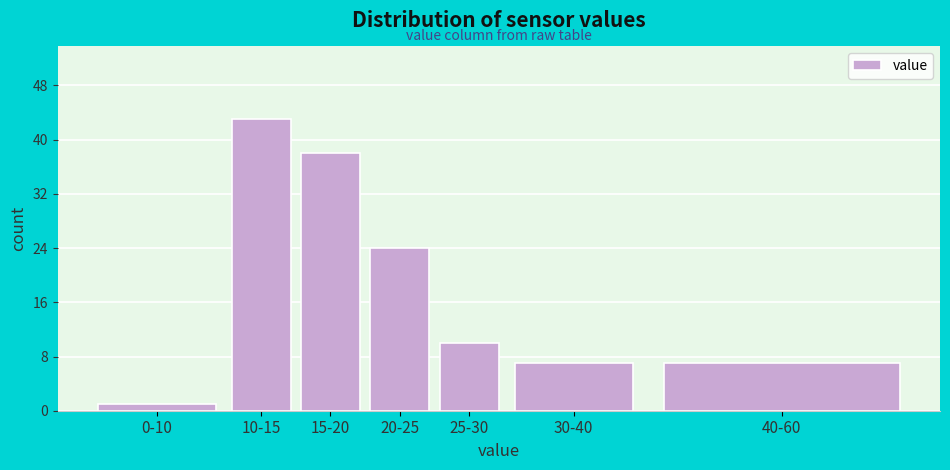

Reading left to right, what are all the values shown in this chart?

0-10=1	10-15=43	15-20=38	20-25=24	25-30=10	30-40=7	40-60=7